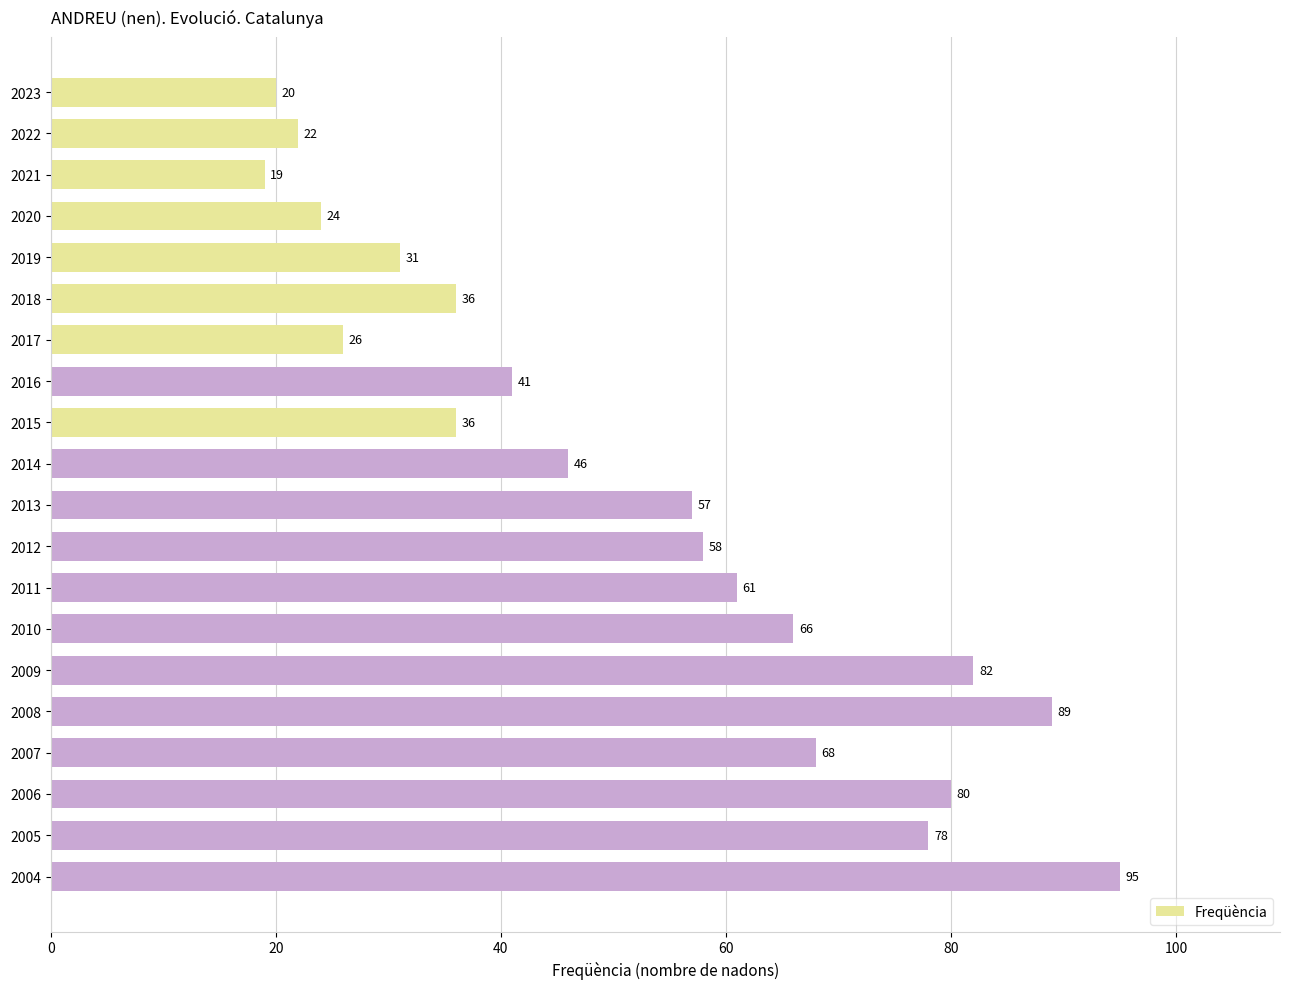

Which has a higher value, 2011 or 2014?

2011